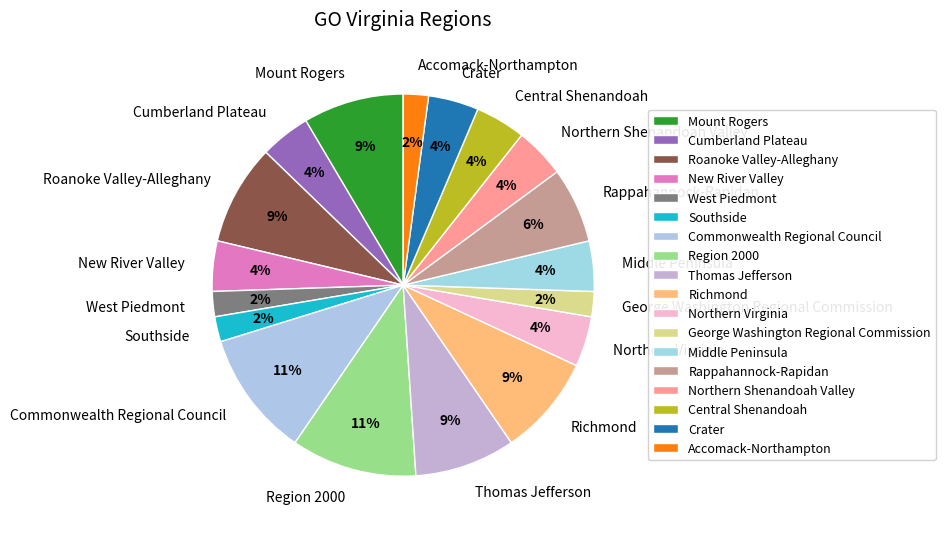

How many slices are in this pie chart?

18